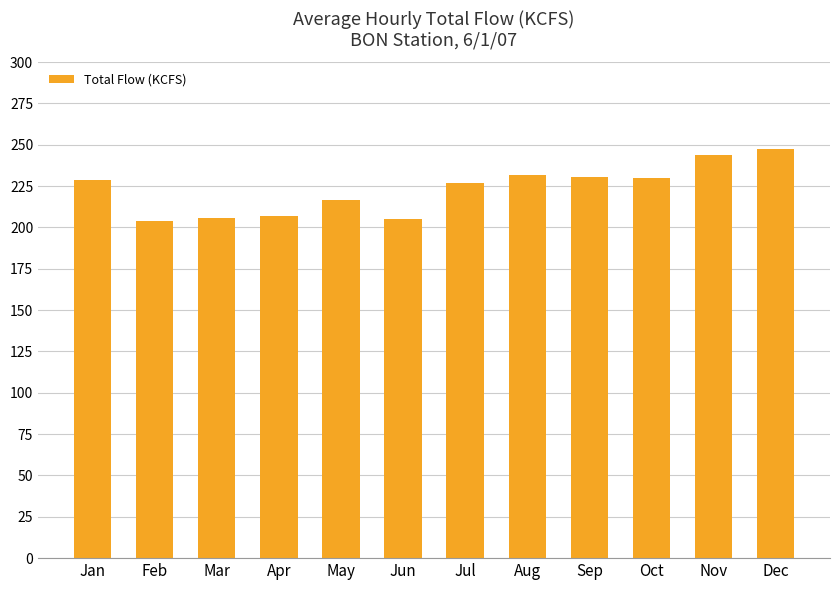

What is the maximum value shown in the chart?

247.5